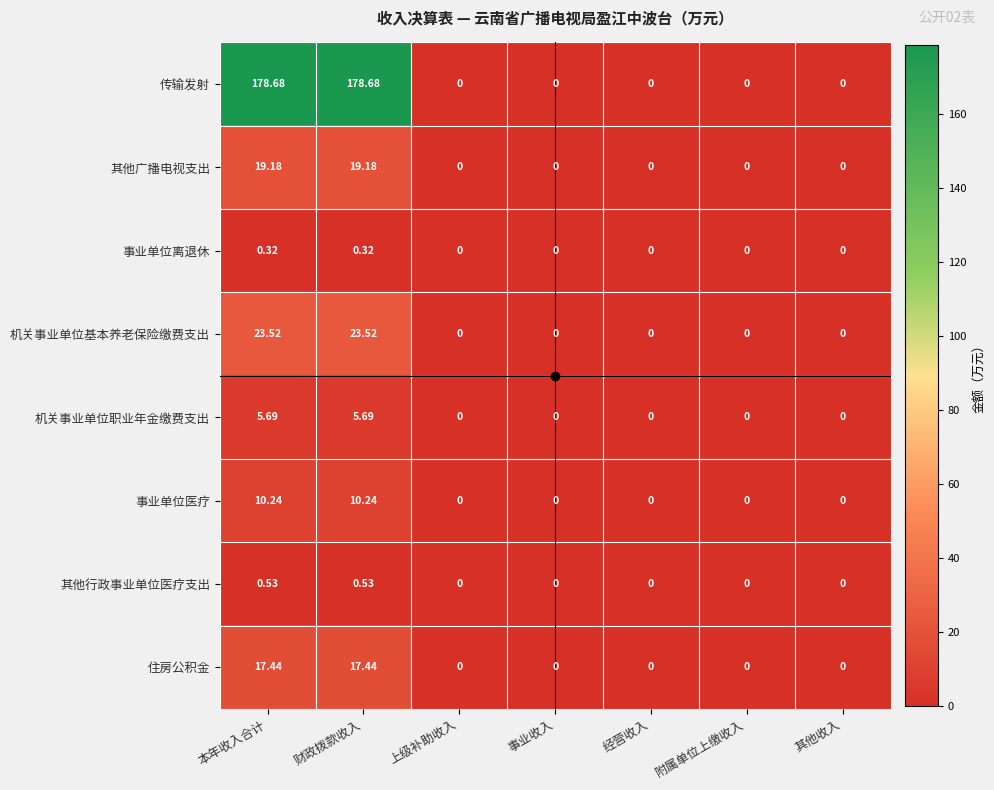

Is the value of 事业单位医疗 at 本年收入合计 greater than the value of 其他行政事业单位医疗支出 at 其他收入?

Yes